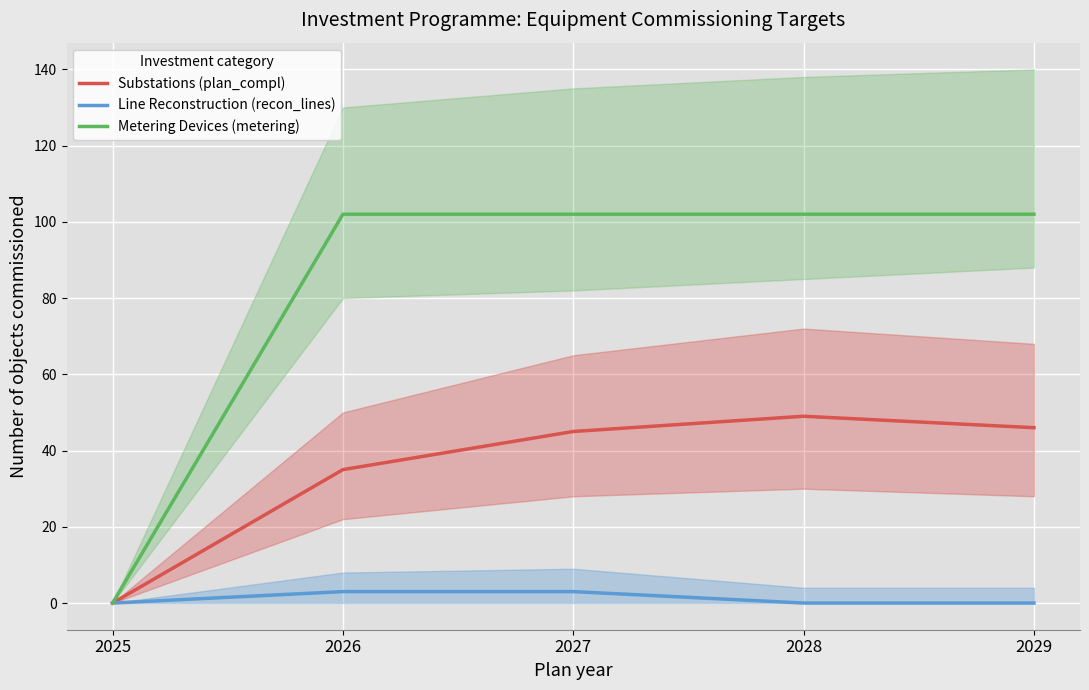

The Line Reconstruction (recon_lines) series shows 0 at 2025. True or false?

True